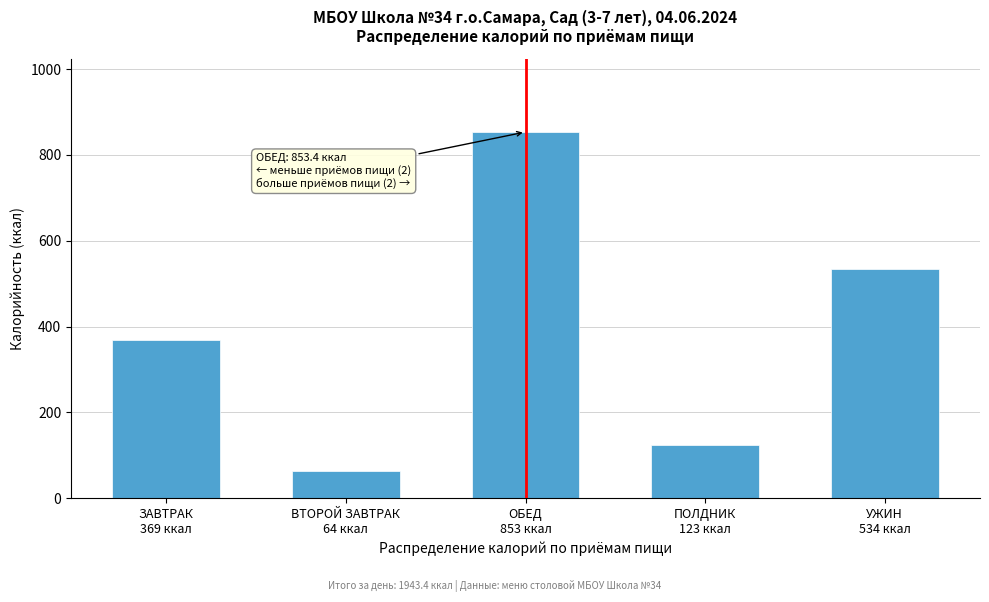

Reading left to right, transcribe all the data shown in this chart.

369.0	64.0	853.4	123.3	533.7